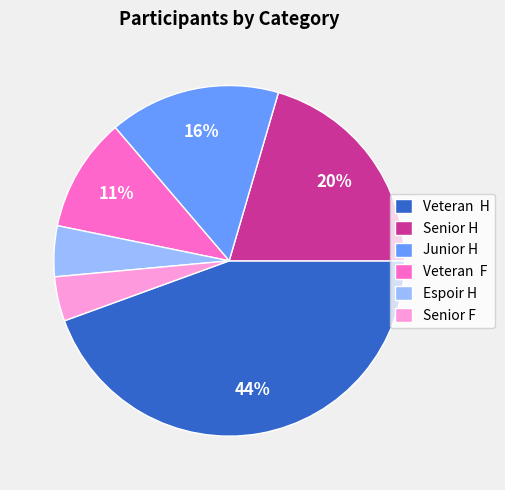

What percentage is the Espoir H slice, to the nearest percent?

5%